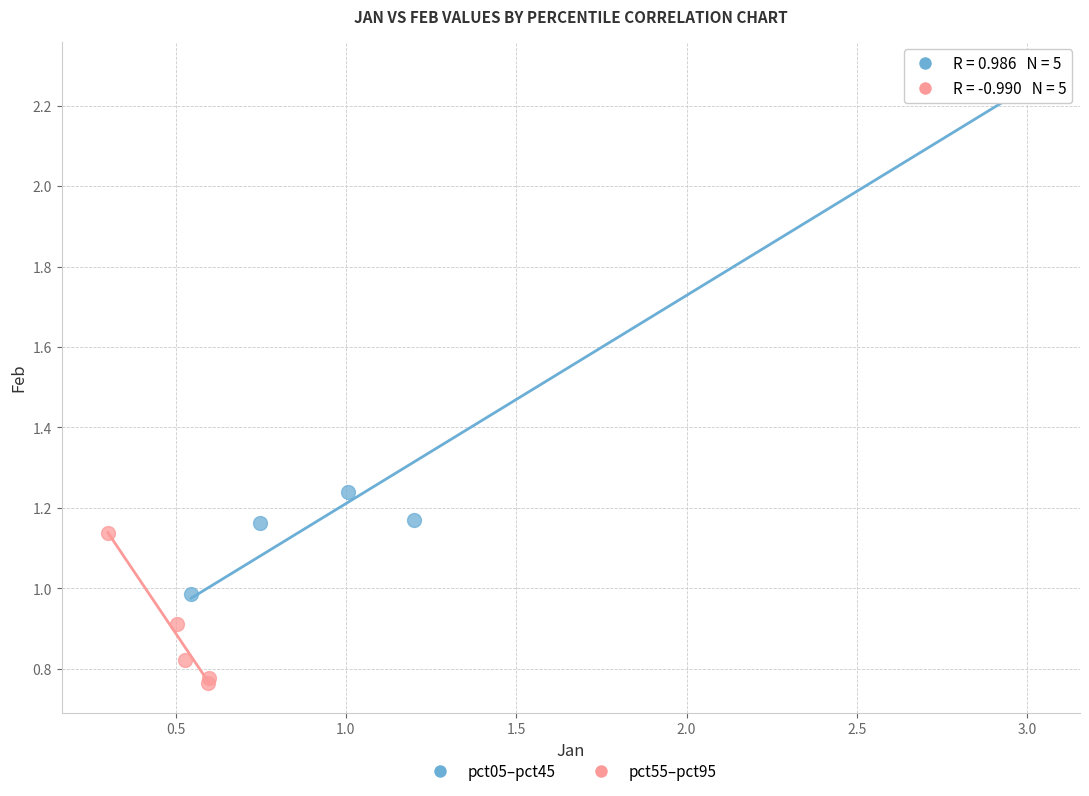

Which series has the largest Y range (max minus min)?

pct05–pct45